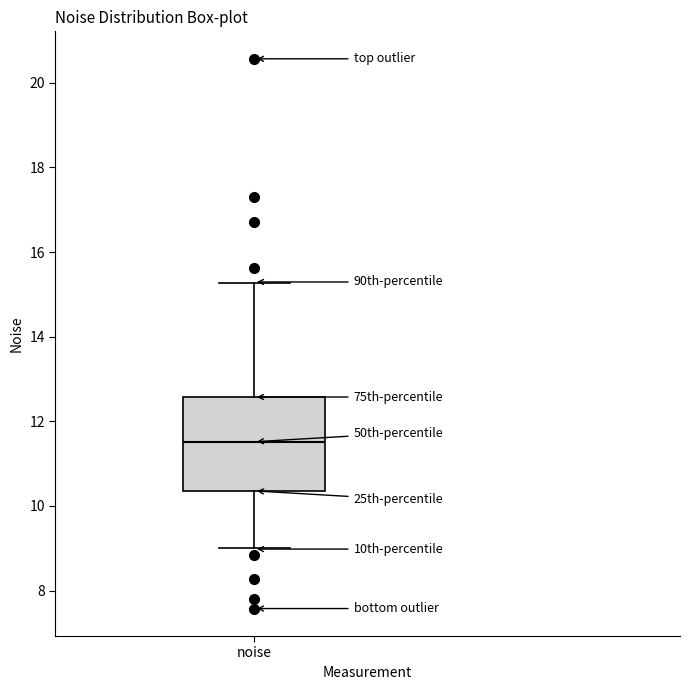

Where does the lower whisker of the box for noise end on the y-axis? The values are not printed on the chart, so give them approximately, as read against the axis.

9.0